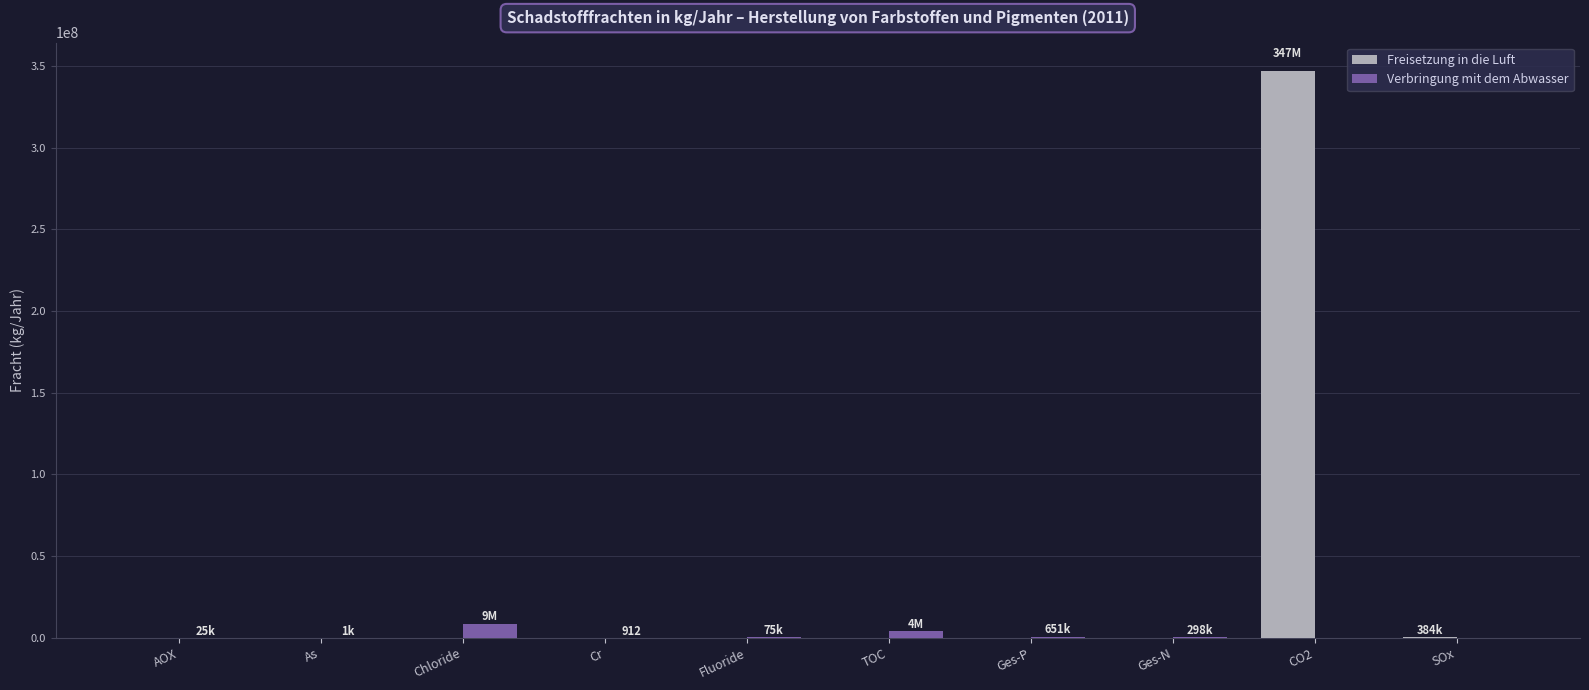

The value of Freisetzung in die Luft at TOC is -176589504. True or false?

False